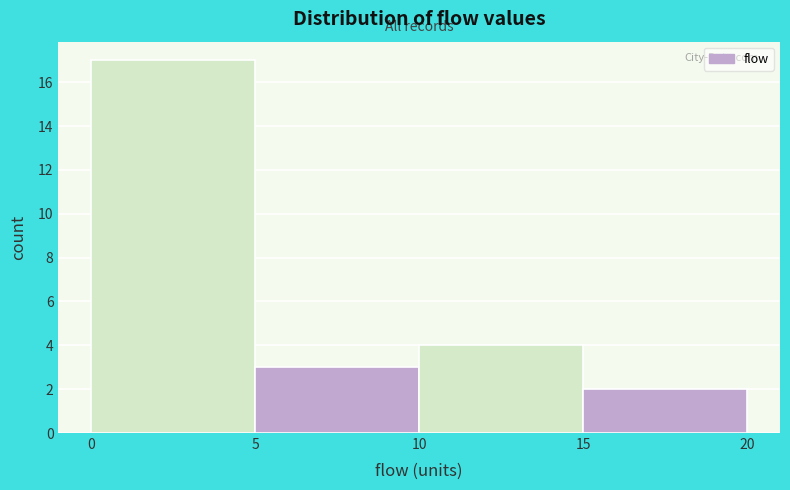

What is the height of the bar covering 5 to 10 on the x-axis? The values are not printed on the chart, so give them approximately, as read against the axis.

3